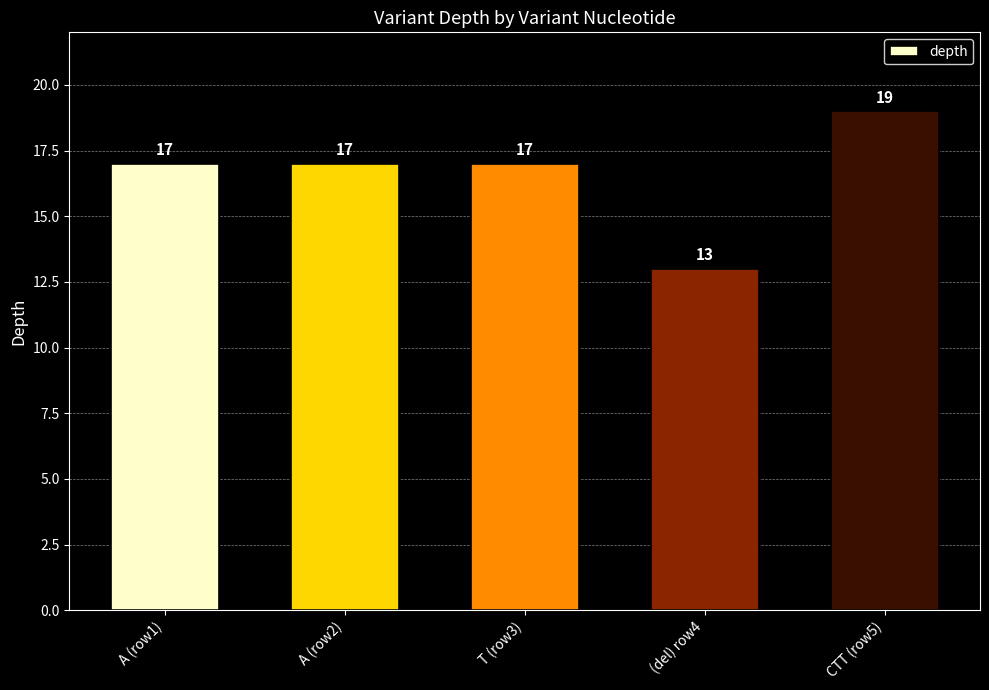

Reading right to left, transcribe all the data shown in this chart.

19	13	17	17	17